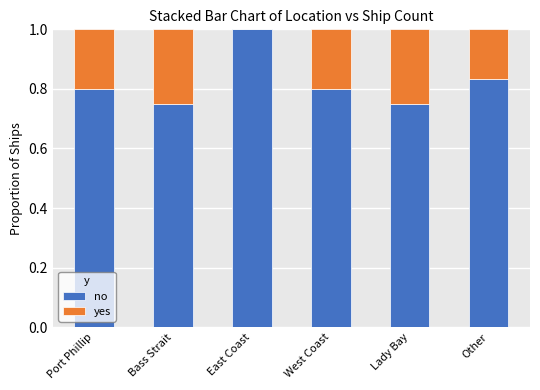

At which label does no reach its peak?

East Coast